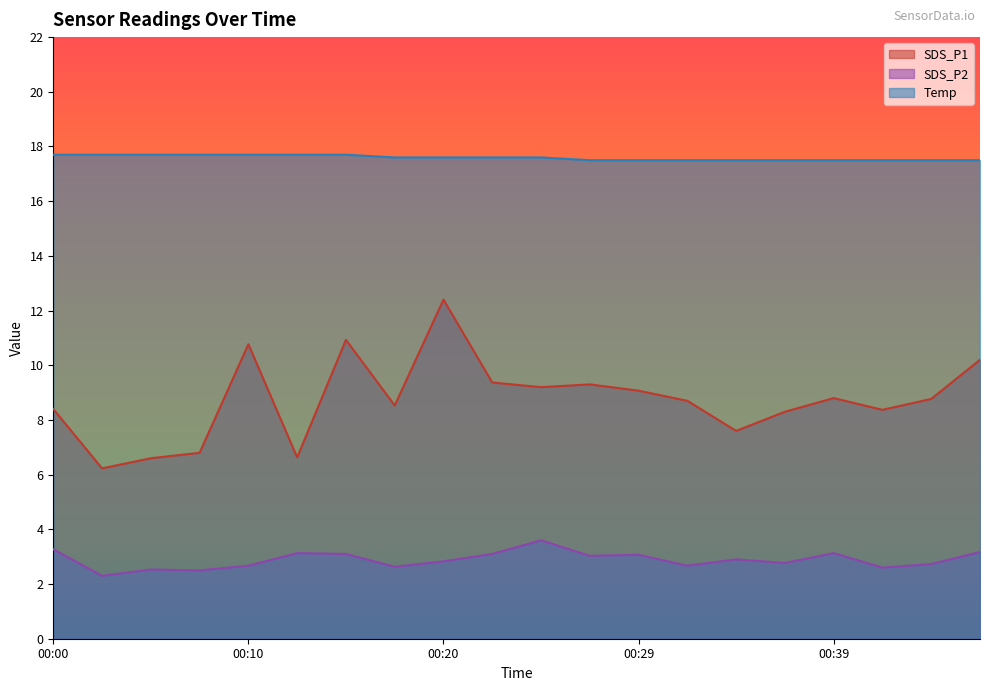

Rank the series at 00:10 from highest to lowest value.

Temp, SDS_P1, SDS_P2